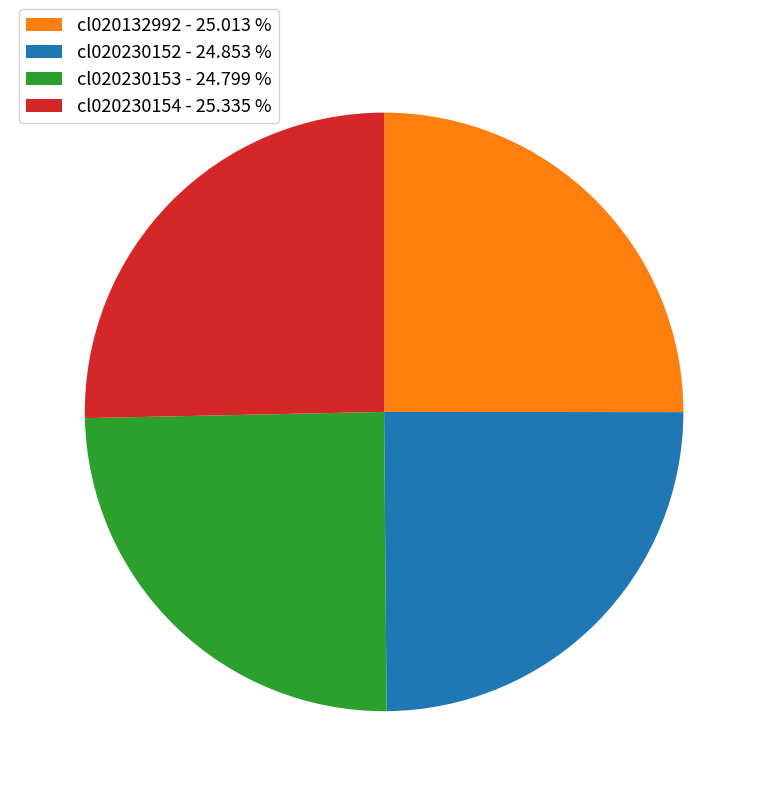

What is the ratio of the value at cl020230152 - 24.853 % to the value at cl020132992 - 25.013 %?

1.0